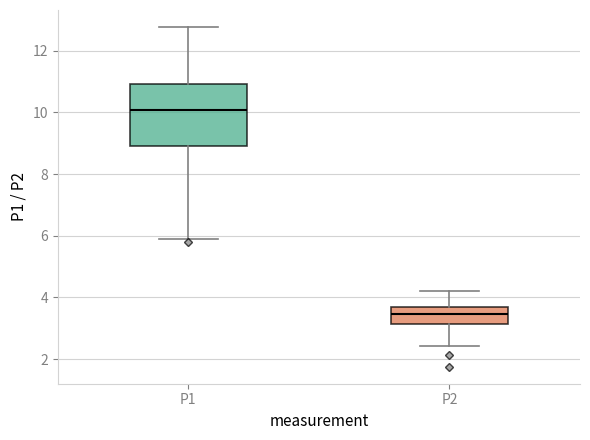

Where does the median line of the box for P1 sit on the y-axis? The values are not printed on the chart, so give them approximately, as read against the axis.

10.0